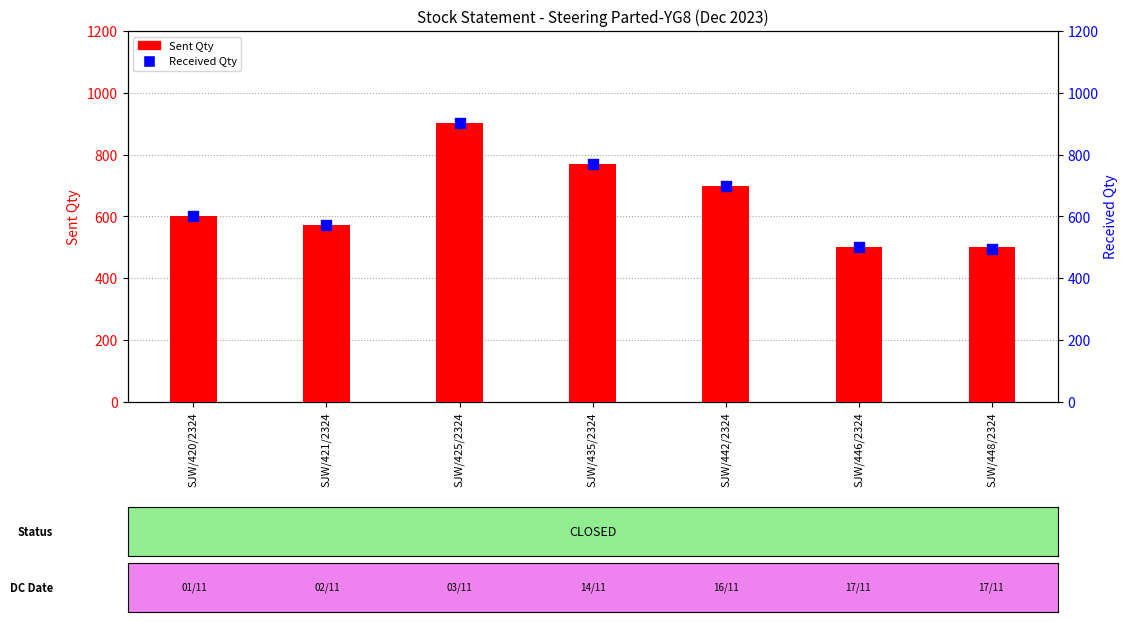

At which category is the sum across all series the highest?

SJW/425/2324